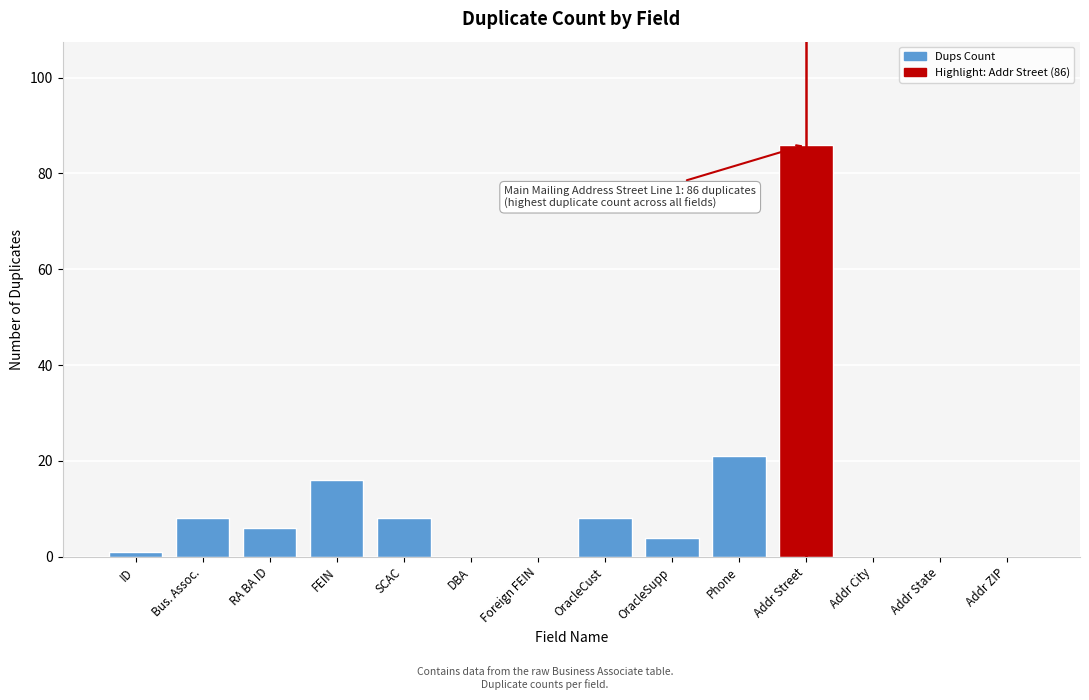

Reading right to left, transcribe all the data shown in this chart.

Addr ZIP=0	Addr State=0	Addr City=0	Addr Street=86	Phone=21	OracleSupp=4	OracleCust=8	Foreign FEIN=0	DBA=0	SCAC=8	FEIN=16	RA BA ID=6	Bus. Assoc.=8	ID=1